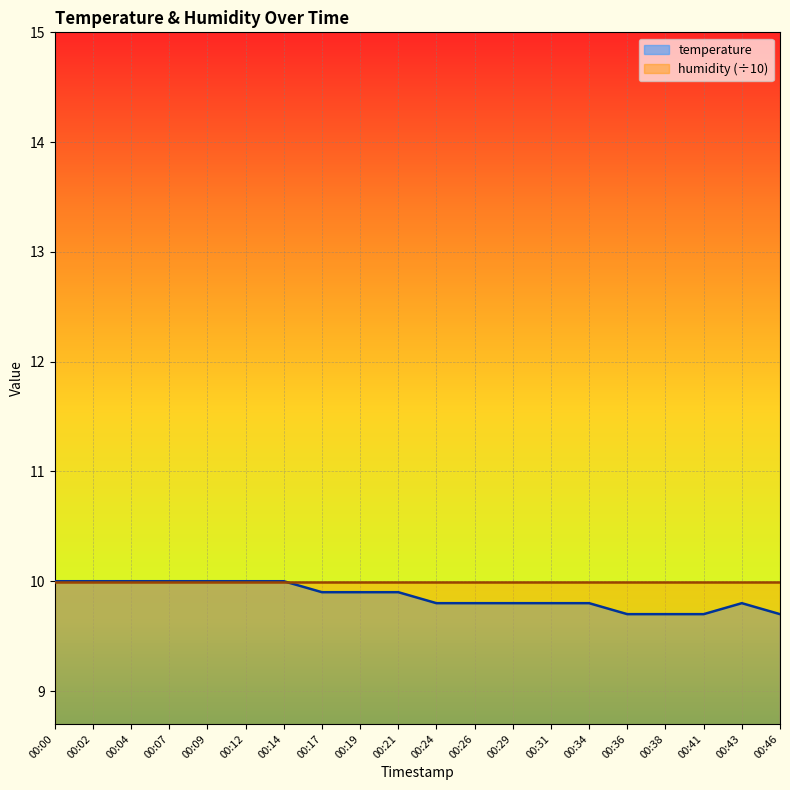

Between 00:46 and 00:12, which is larger?

00:12